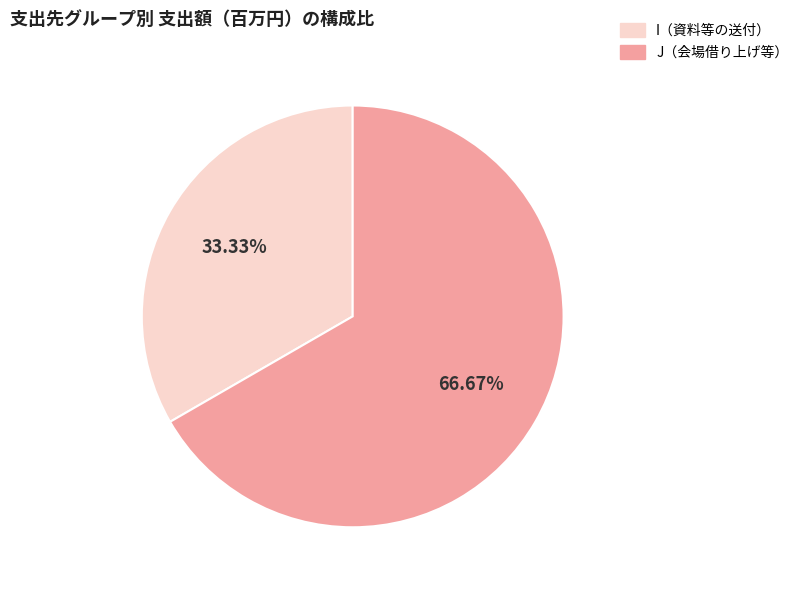

Does any single category account for the majority?

Yes